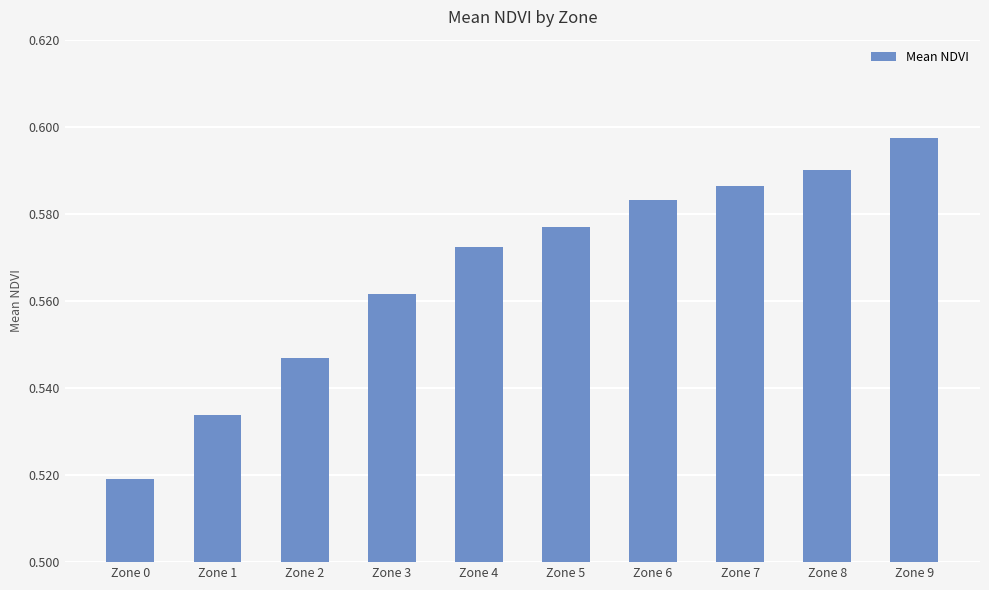

Count the number of categories in the chart.

10